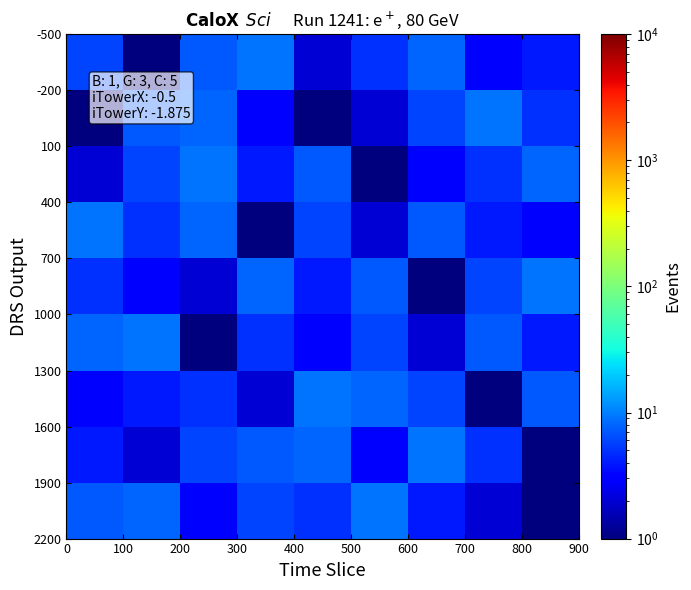

How many series are shown in this chart?

9